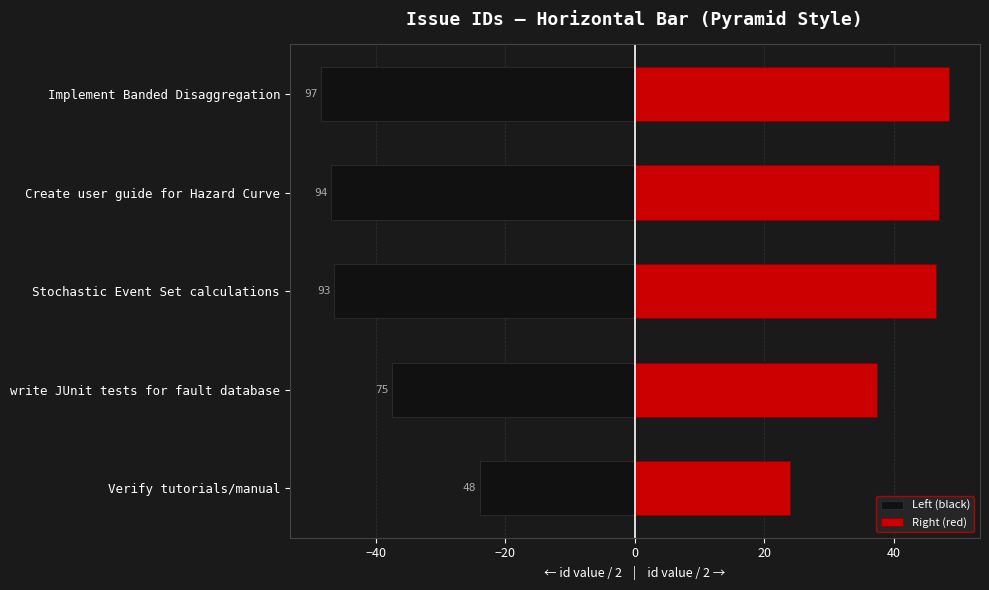

How many categories are shown in the chart?

5